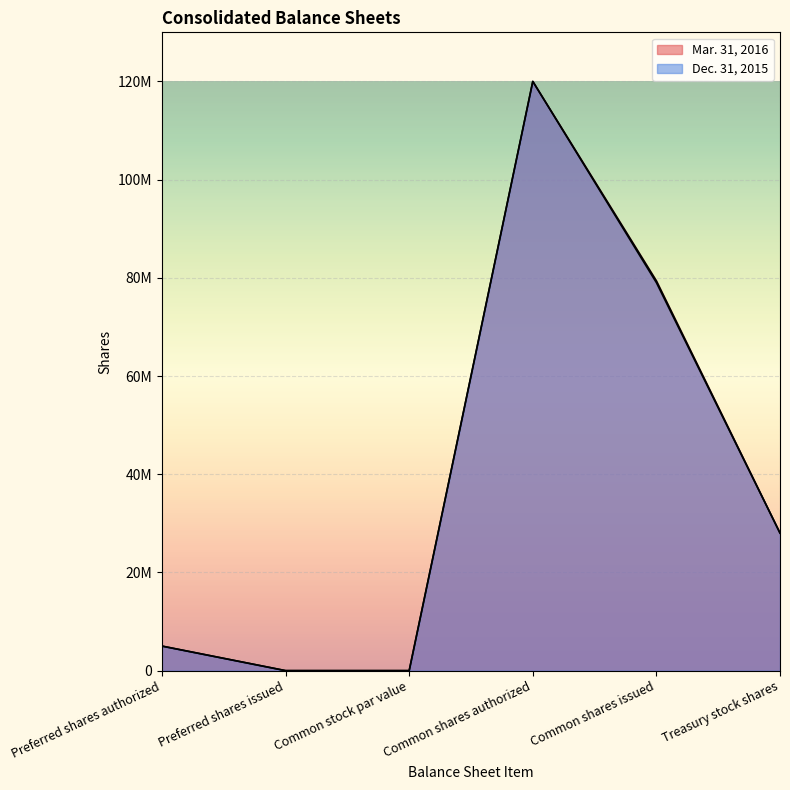

Rank the series by their maximum value, from lowest to highest.

Mar. 31, 2016, Dec. 31, 2015